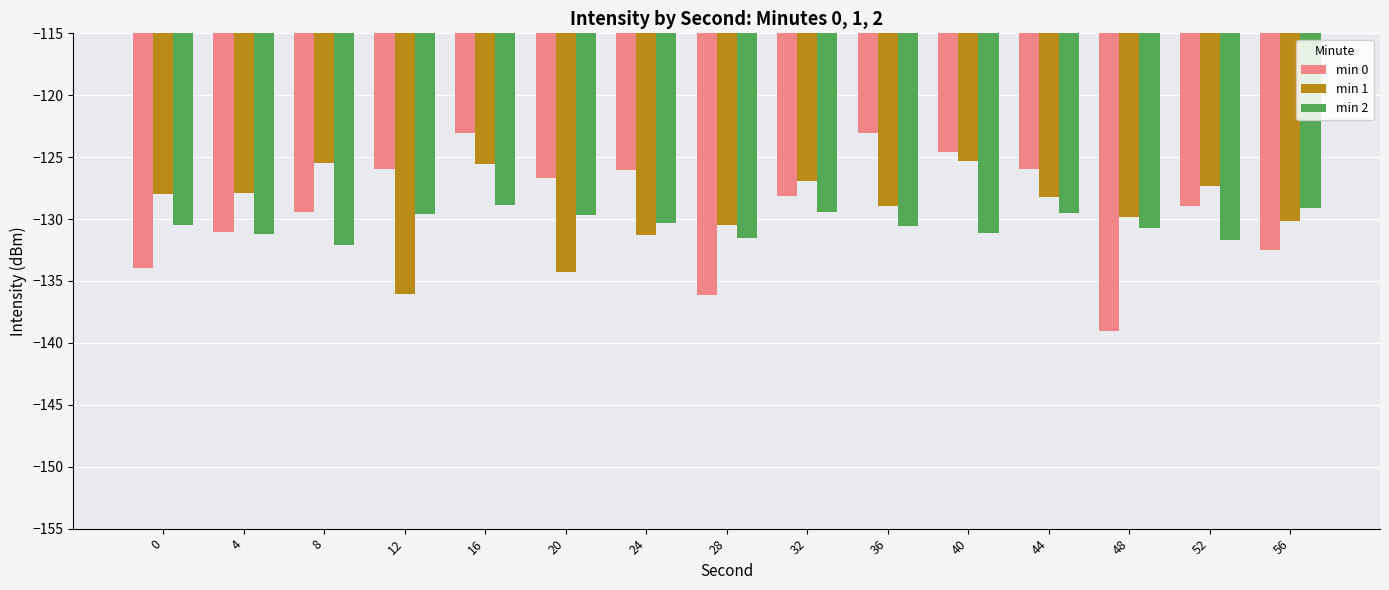

What is the average value of the min 0 series?

-129.0